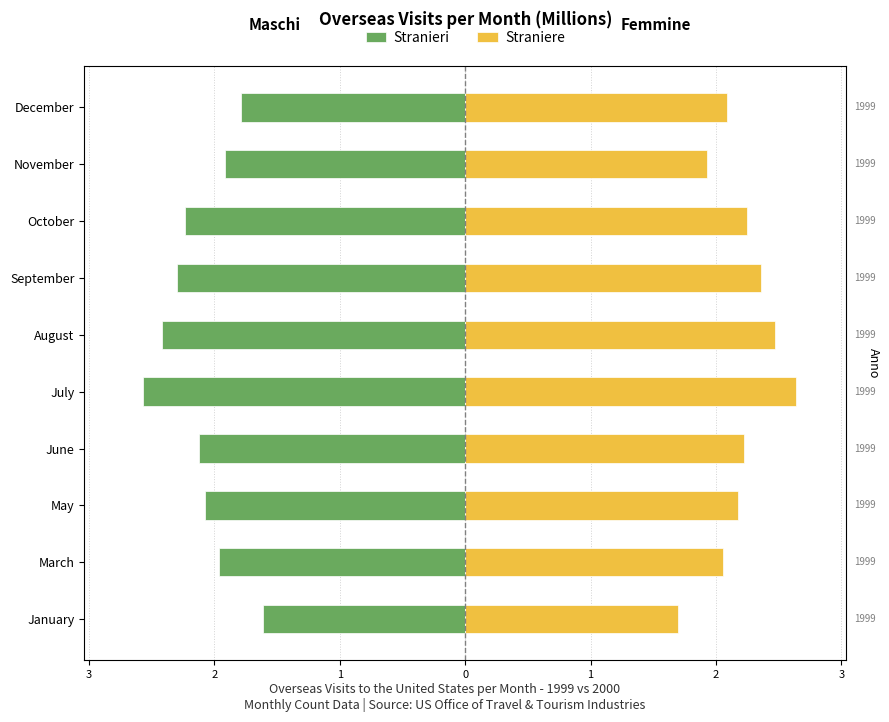

What is the difference between the maximum and minimum values in the Stranieri series?

1.0